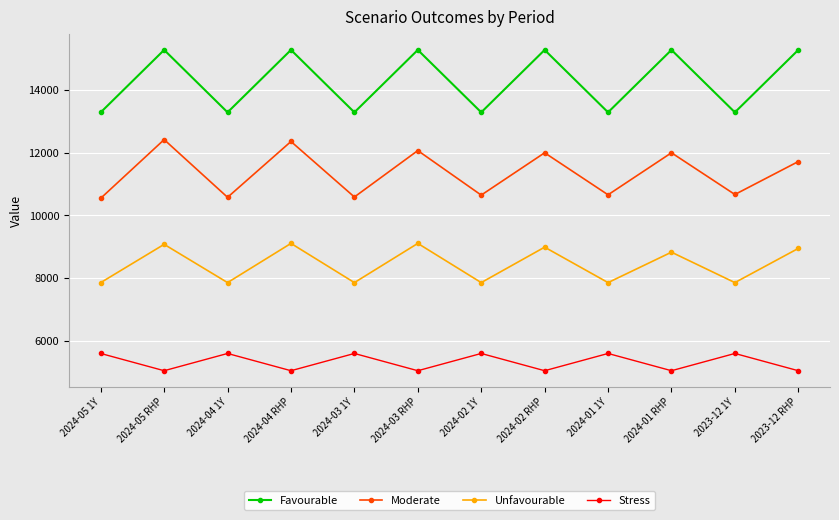

What is the value of the Moderate point at the 11th from the left?

10670